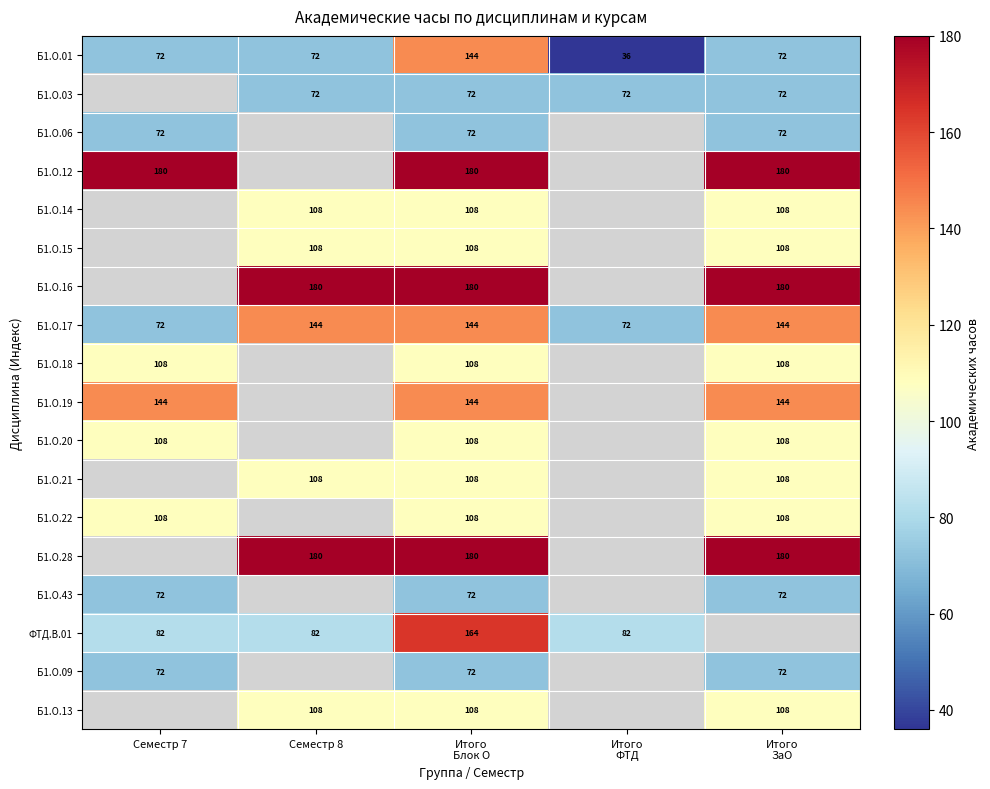

The value of Б1.О.21 at Семестр 8 is 62. True or false?

False